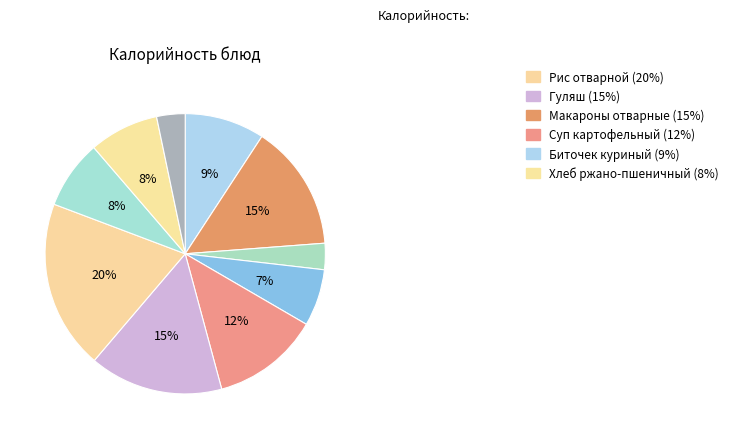

Which category has the smallest portion of the pie?

Чай с сахаром